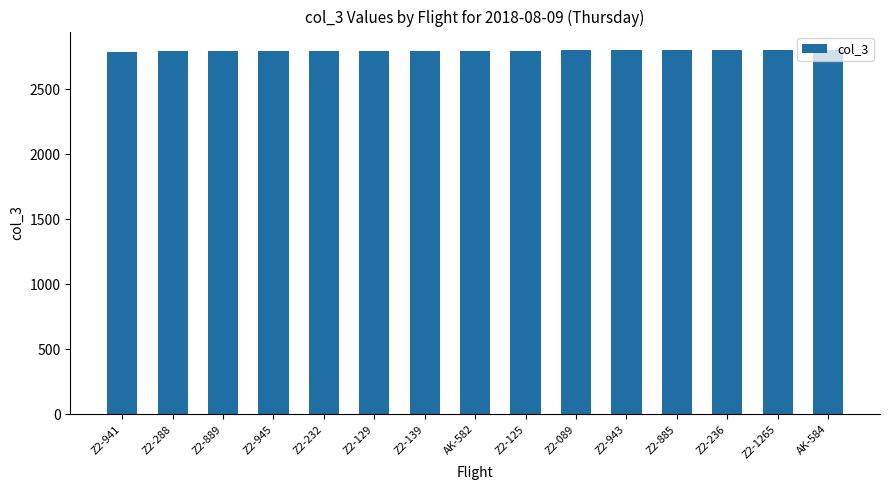

What is the ratio of the value at Z2-885 to the value at Z2-139?

1.0